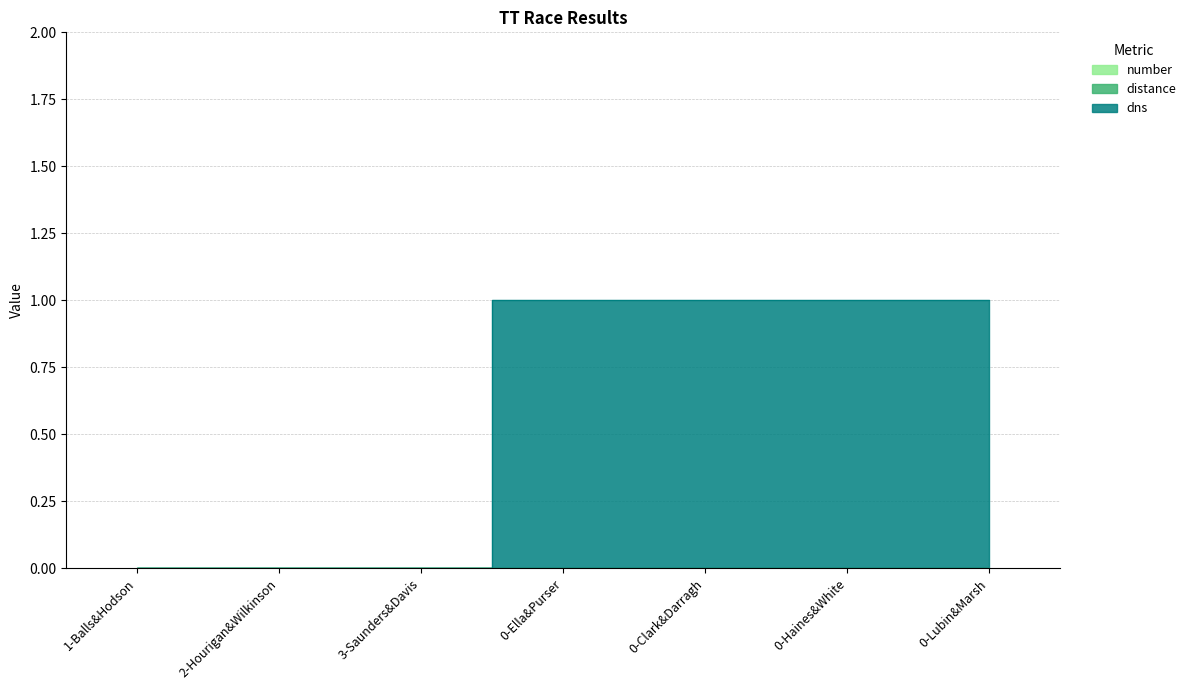

What position from the right is 3-Saunders&Davis?

5